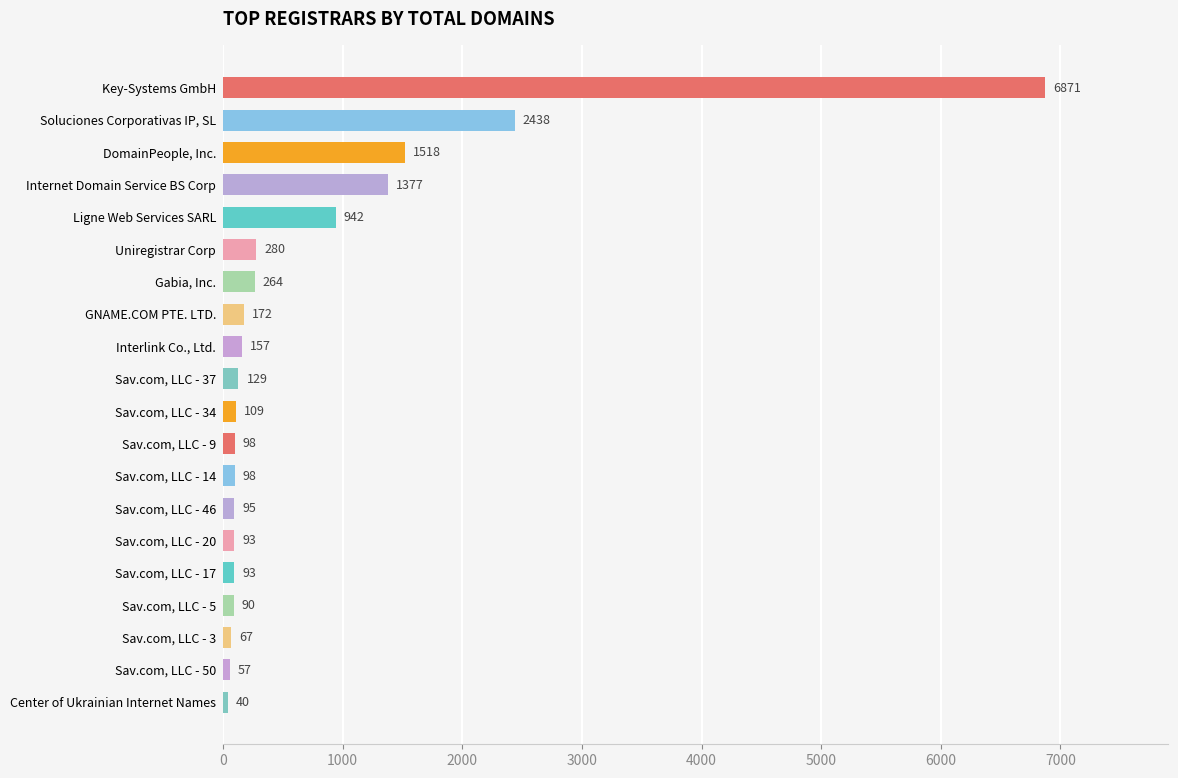

Count the number of data series in this chart.

1